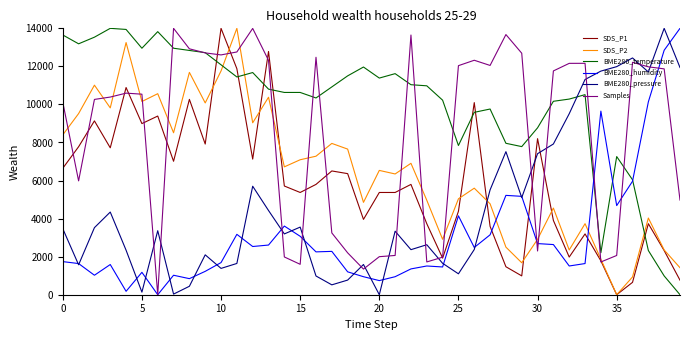

Which series has the largest total across all categories?

BME280_temperature